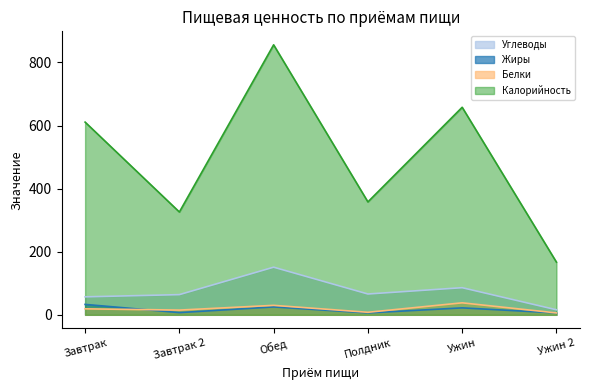

What is the label of the 5th point from the right?

Завтрак 2